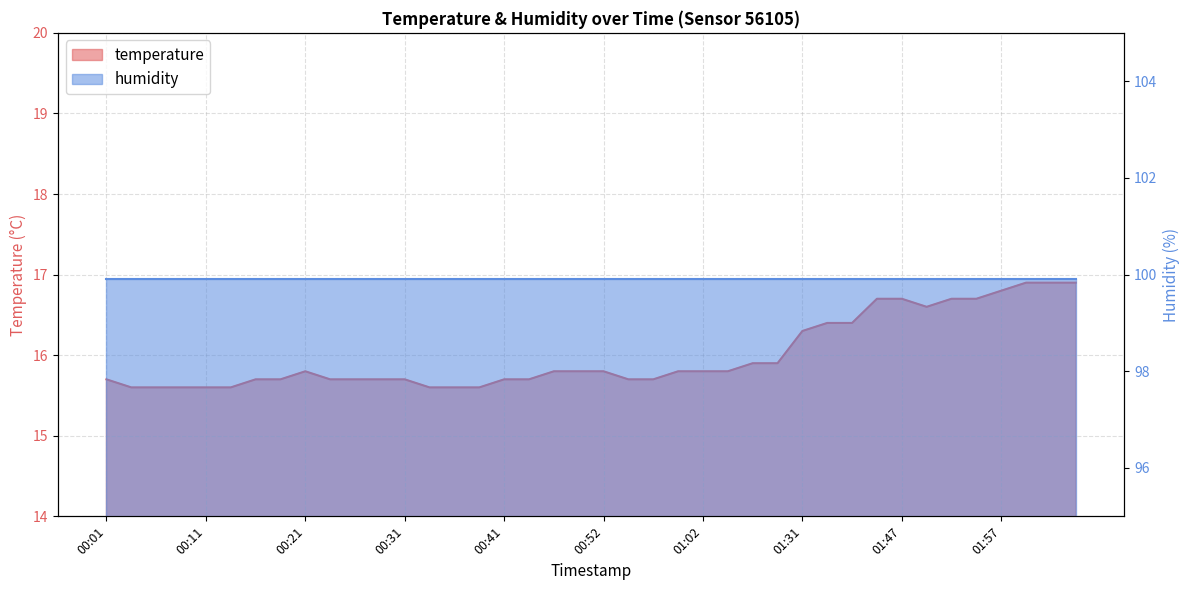

List the labels in order of value, smallest first.

00:04, 00:06, 00:08, 00:11, 00:13, 00:33, 00:36, 00:38, 00:01, 00:16, 00:18, 00:23, 00:26, 00:28, 00:31, 00:41, 00:43, 00:54, 00:56, 00:21, 00:46, 00:48, 00:52, 00:59, 01:02, 01:04, 01:06, 01:09, 01:31, 01:33, 01:36, 01:49, 01:44, 01:47, 01:52, 01:54, 01:57, 02:00, 02:02, 02:05